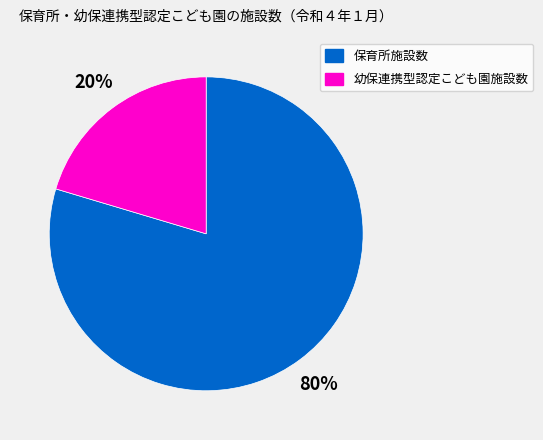

To the nearest percent, what is the average slice percentage?

50%